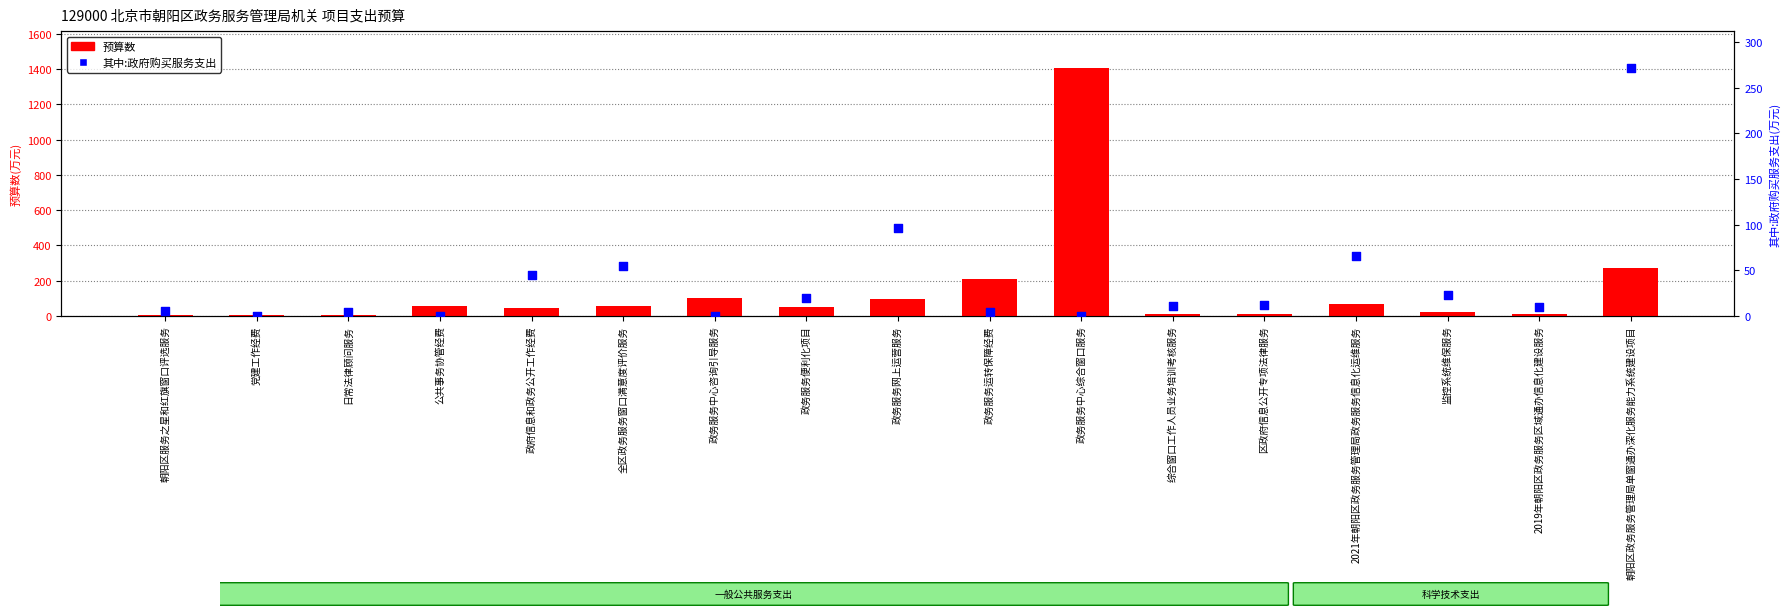

What is the total value across all series at 政务服务运转保障经费?

214.8